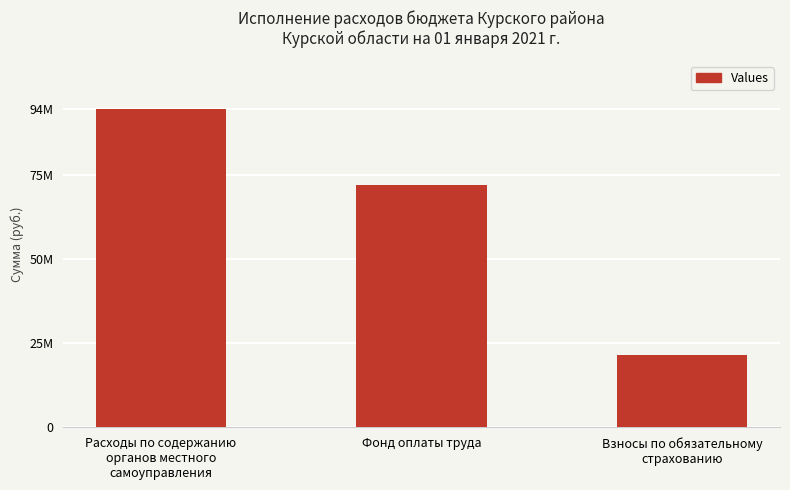

Reading left to right, what are all the values shown in this chart?

94602319.0	71889247.9	21456468.7